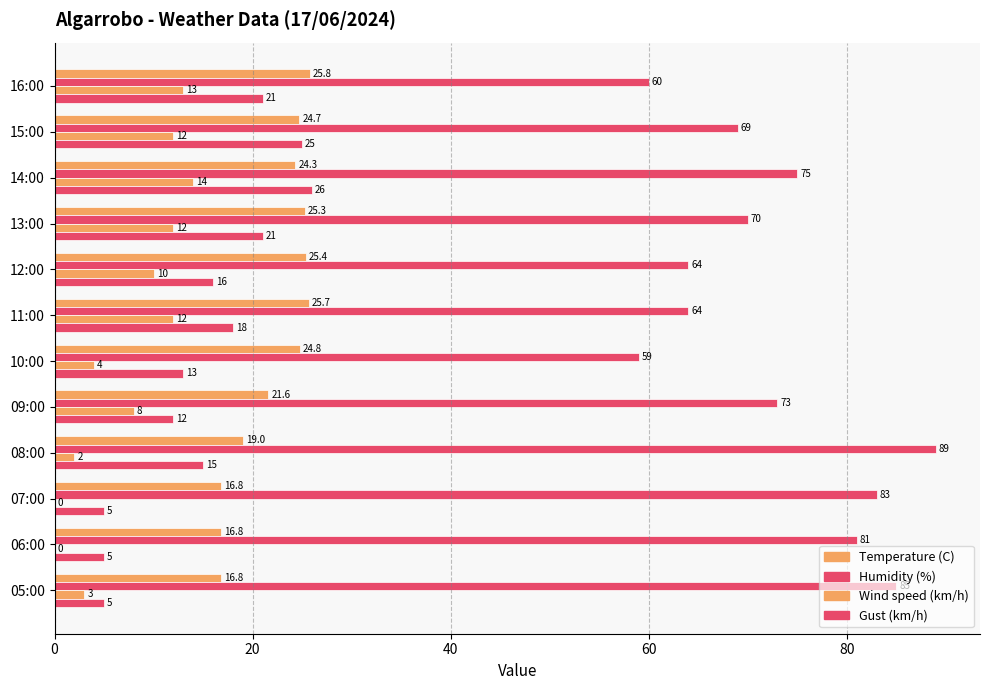

How many categories are shown in the chart?

12